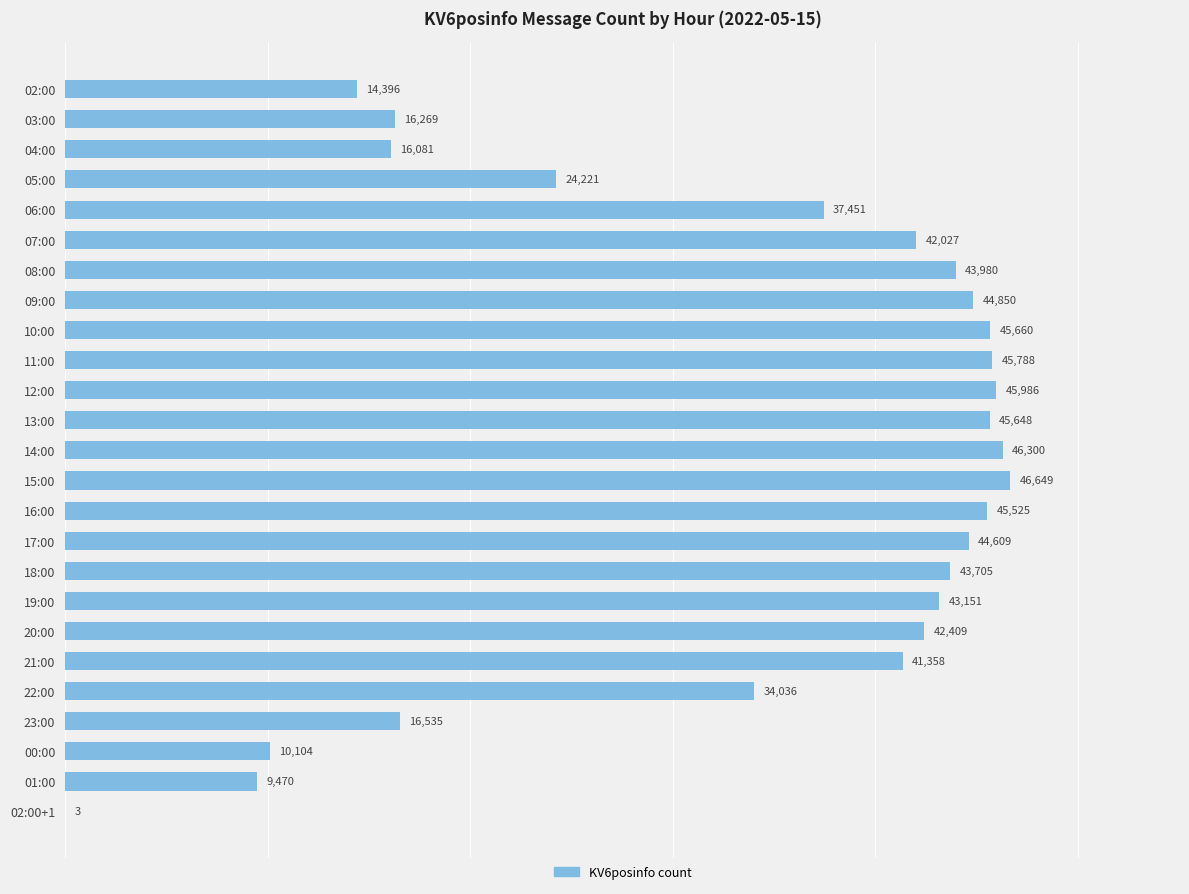

Is it true that the value at 13:00 is 31066?

False